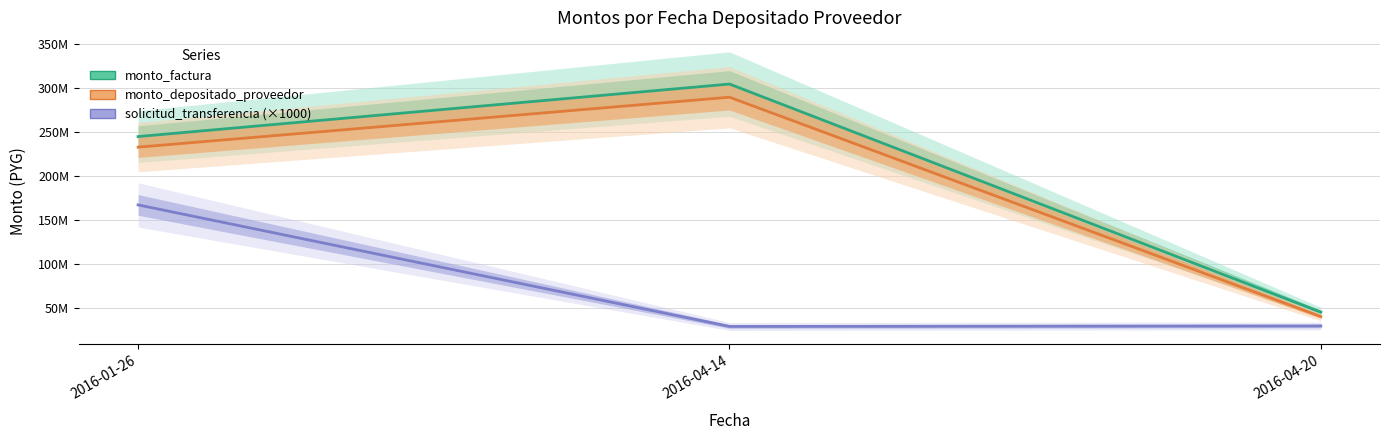

Reading right to left, what are all the values shown in this chart?

monto_factura: 2016-04-20=45825000	2016-04-14=304520000	2016-01-26=244950000
monto_depositado_proveedor: 2016-04-20=40829241	2016-04-14=289592983	2016-01-26=232942996
solicitud_transferencia (×1000): 2016-04-20=30163000	2016-04-14=29618000	2016-01-26=167454000